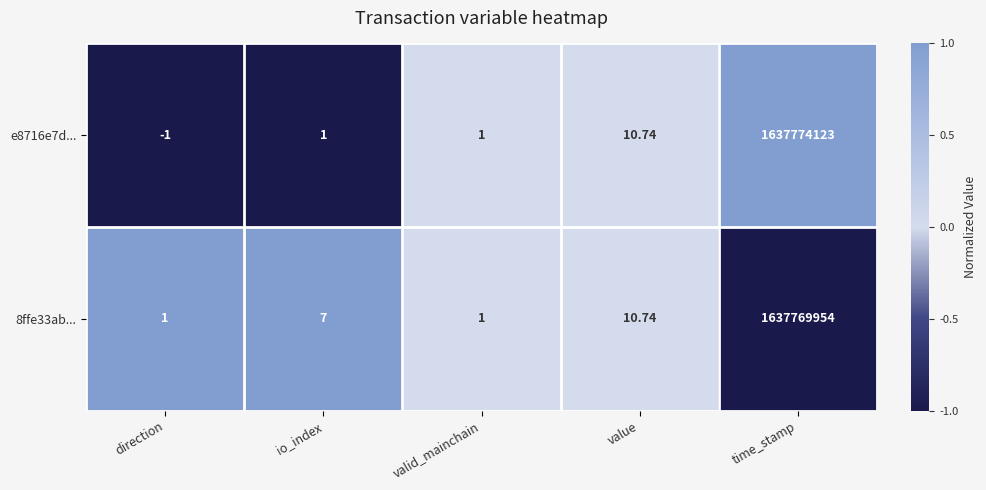

Is the value of e8716e7d... at time_stamp greater than the value of 8ffe33ab... at direction?

Yes